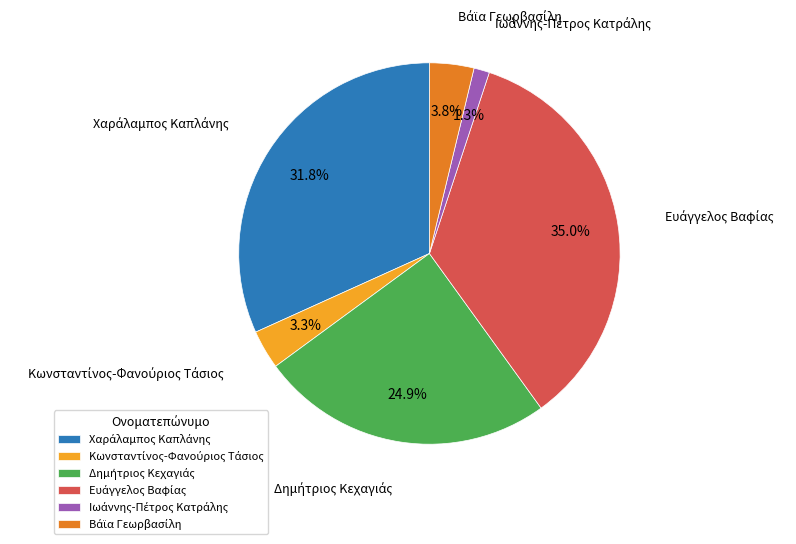

Is there a majority slice in this chart?

No